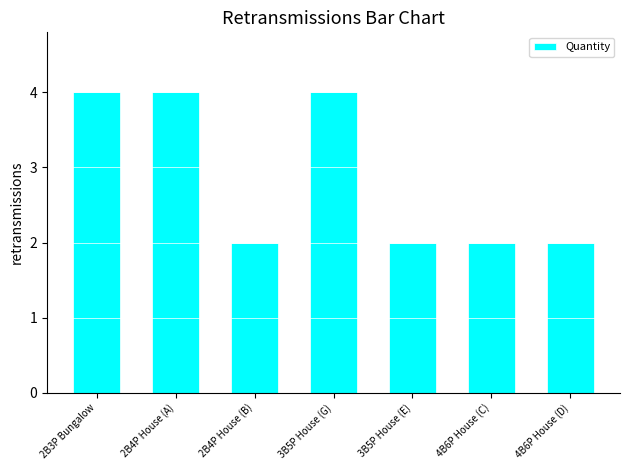

How many categories are shown in the chart?

7